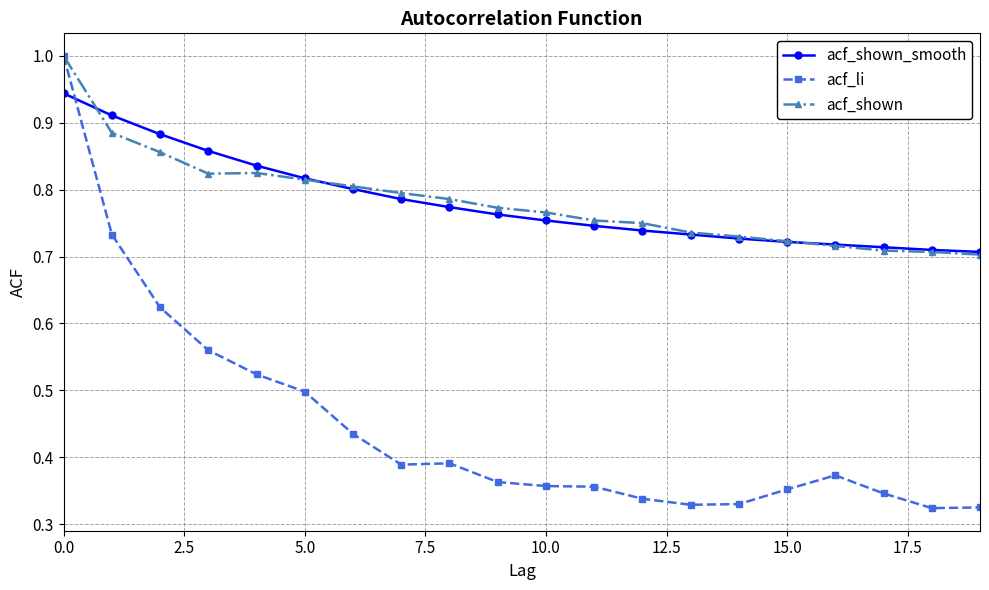

Which series has the widest spread of values?

acf_li